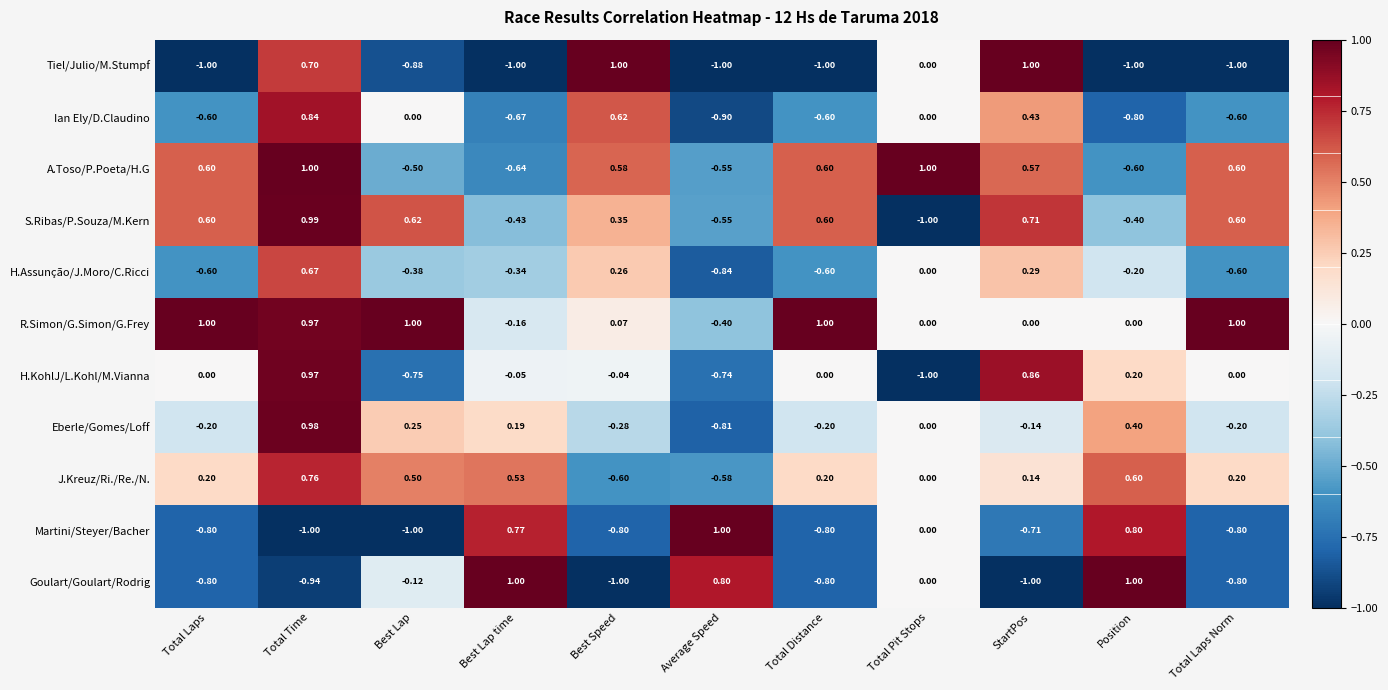

What is the difference between the highest and lowest values at StartPos?

2.0